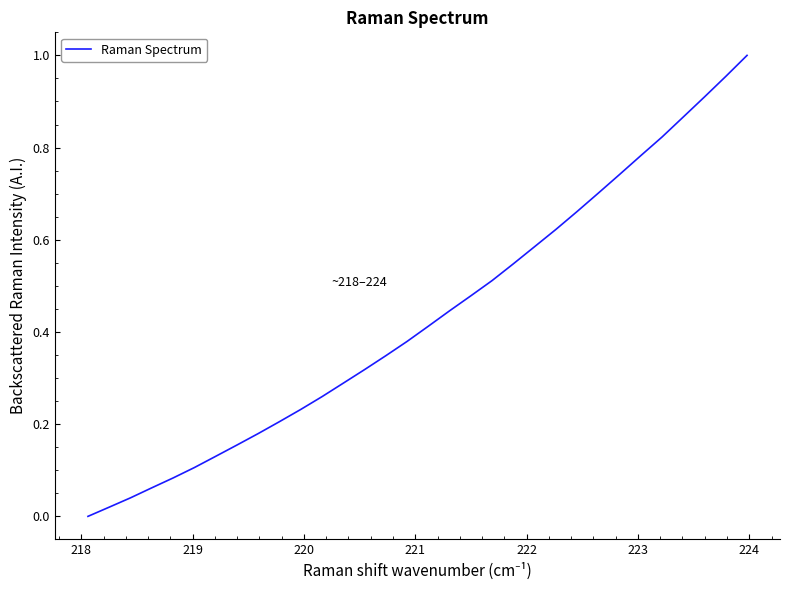

What is the difference between the second highest and minimum values?

1.0